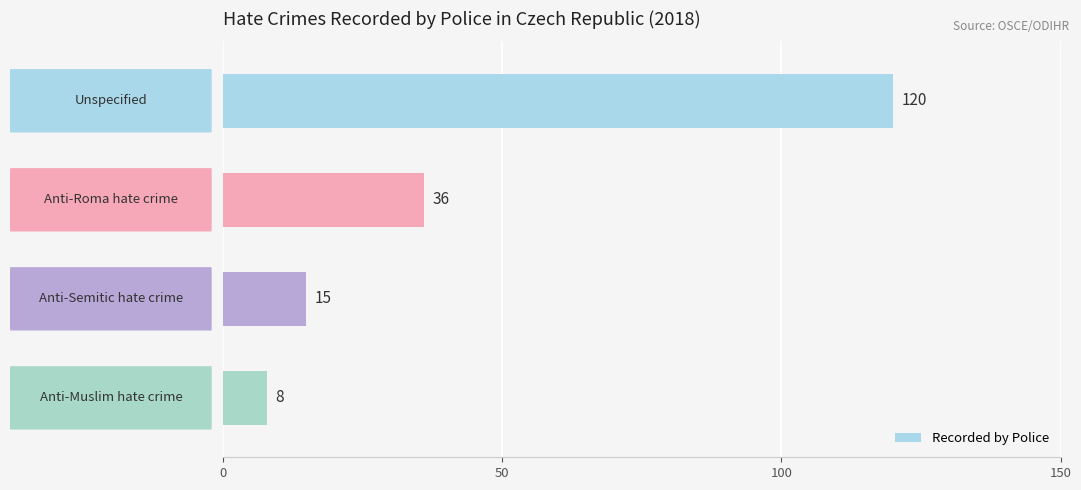

What is the difference between the second highest and second lowest values?

21